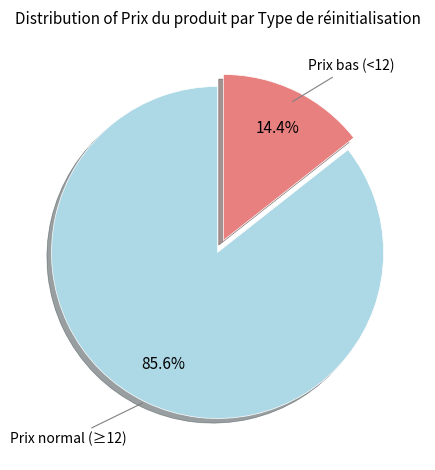

Count the number of slices in the pie.

2